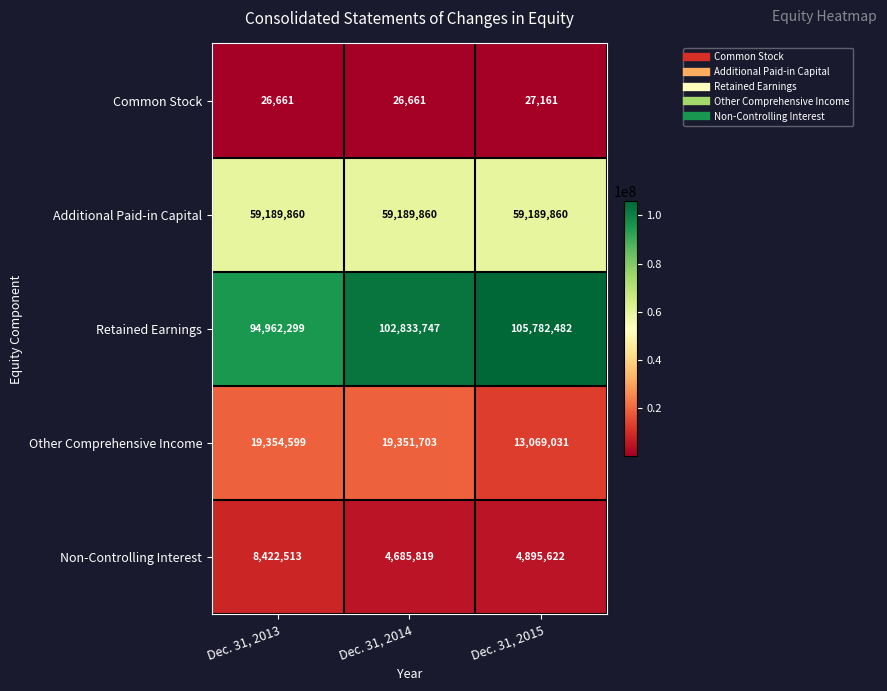

At how many categories does at least one series exceed 31182465?

3